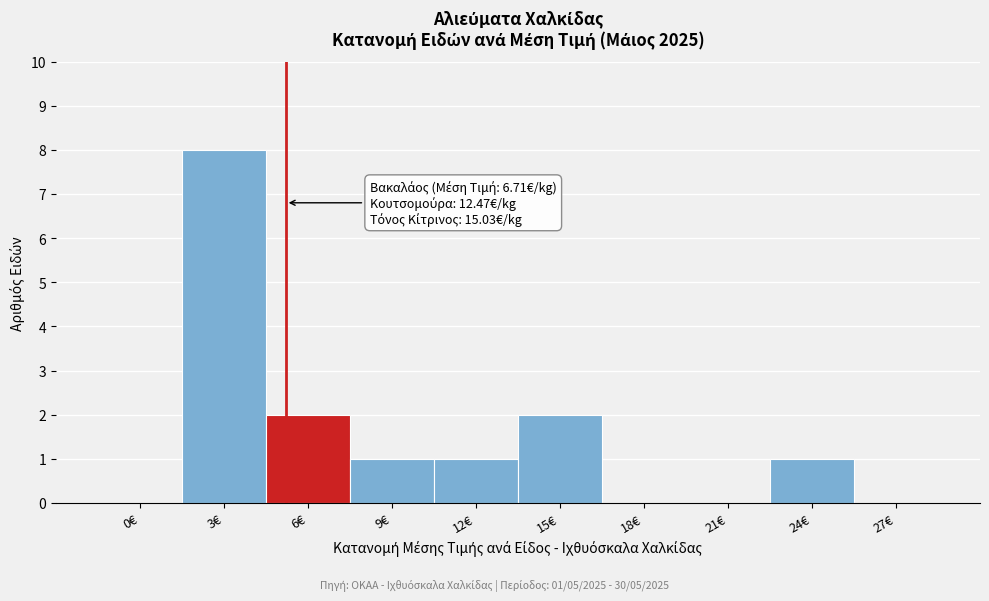

Reading left to right, what are all the values shown in this chart?

0€=0	3€=8	6€=2	9€=1	12€=1	15€=2	18€=0	21€=0	24€=1	27€=0